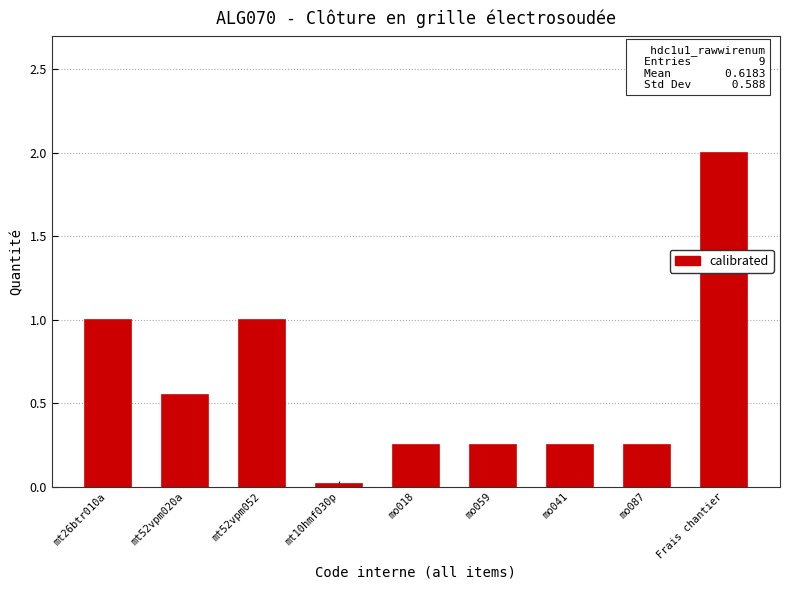

Is it true that the value at mt26btr010a is 1.0?

True